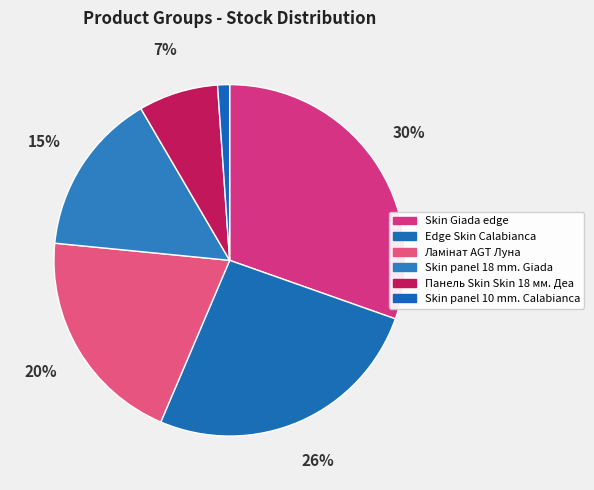

Is Skin panel 10 mm. Calabianca the majority of the pie?

No